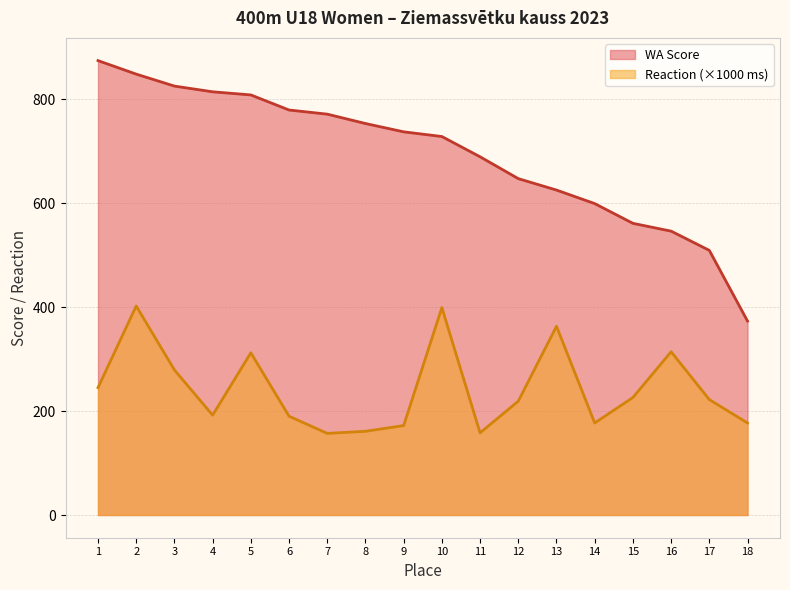

Is it true that WA Score equals 347 at 16?

False